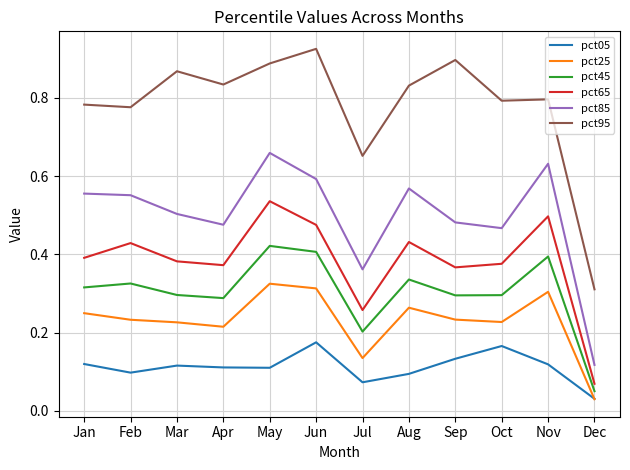

At which label is pct65 closest to 0?

Dec